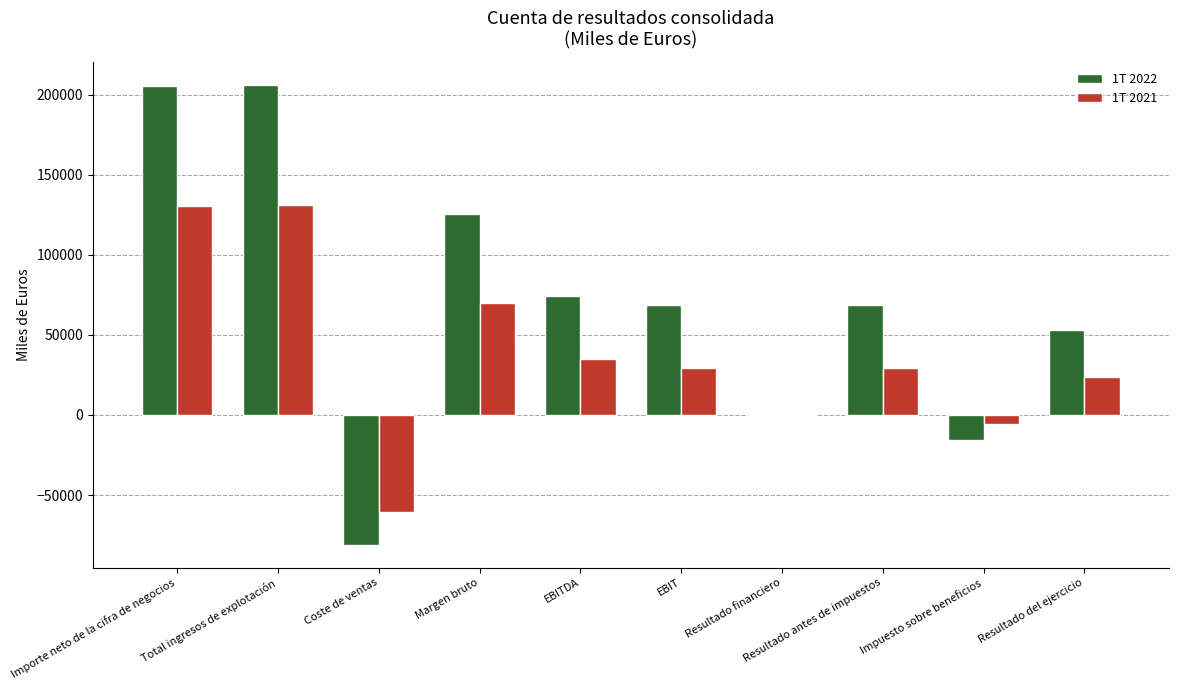

What is the total value across all series at Impuesto sobre beneficios?

-21491